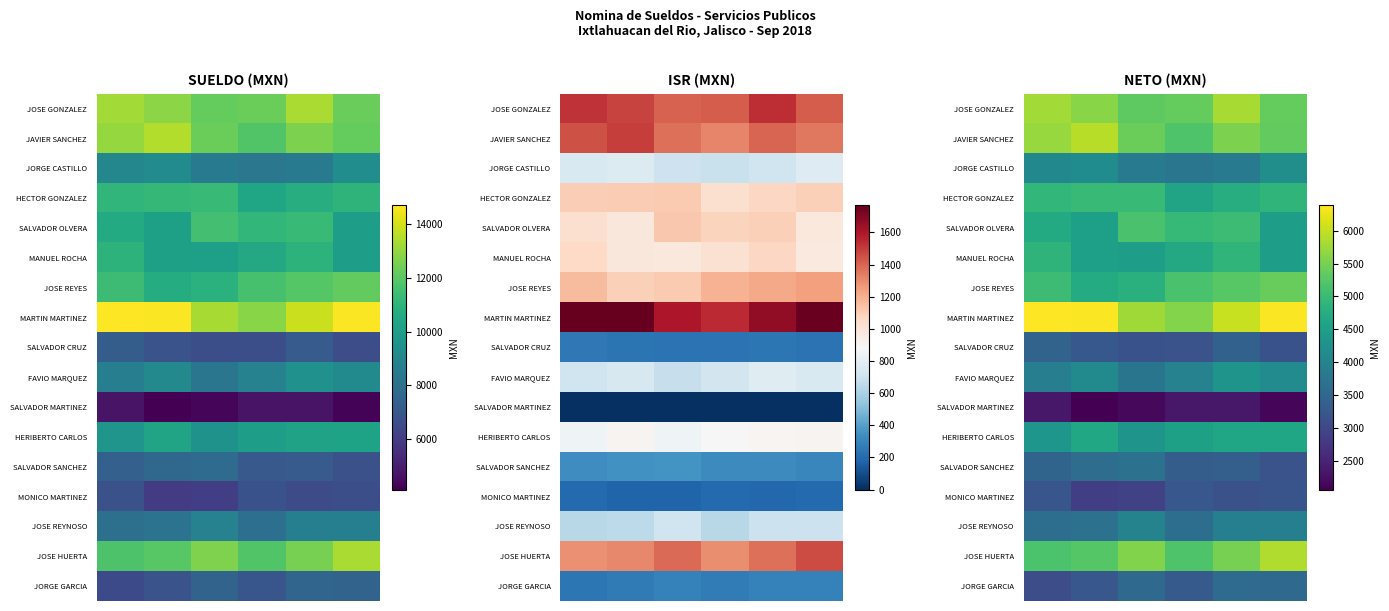

What is the sum of all SALVADOR CRUZ values?

19590.9